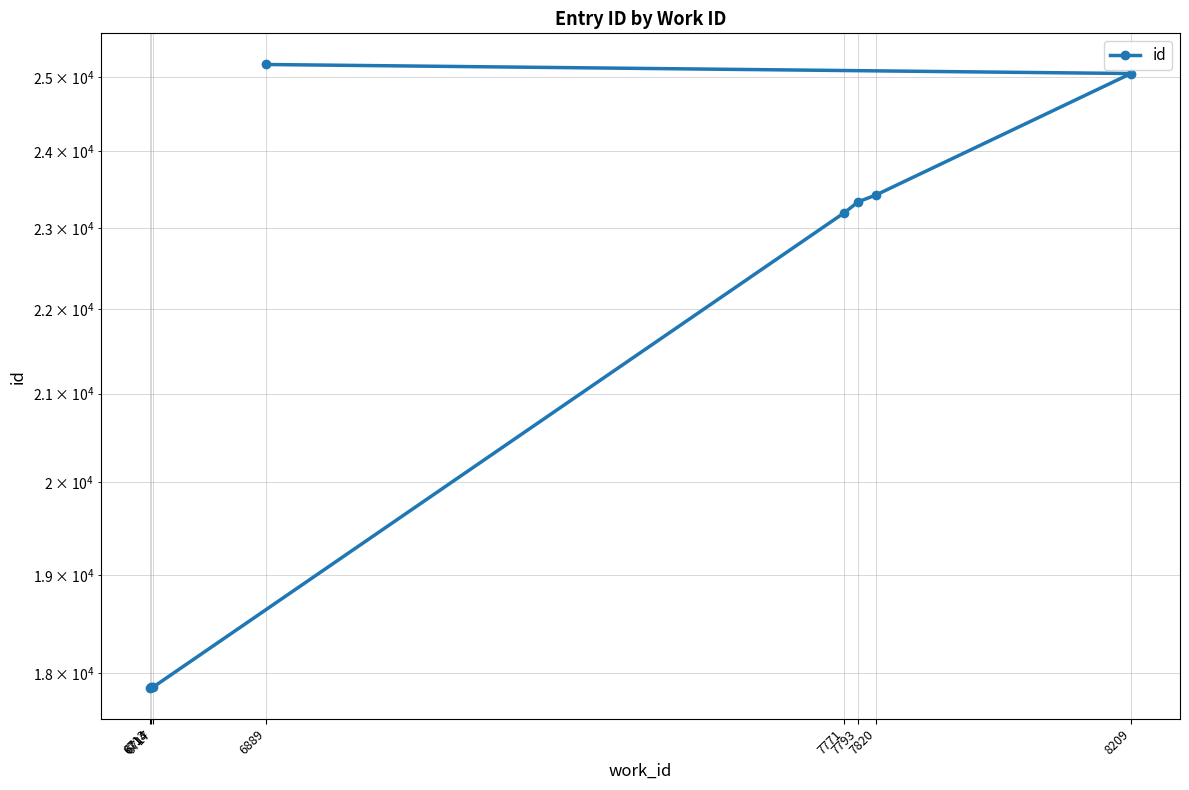

Is it true that the value at 6714 is 17861?

True